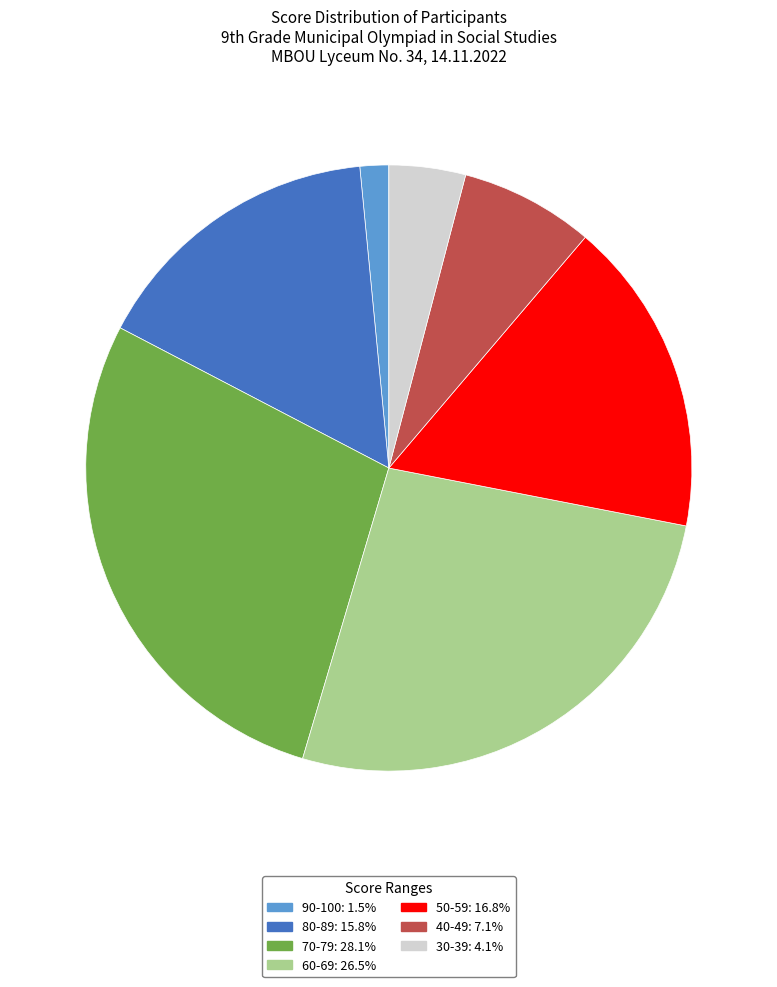

How many slices are in this pie chart?

7